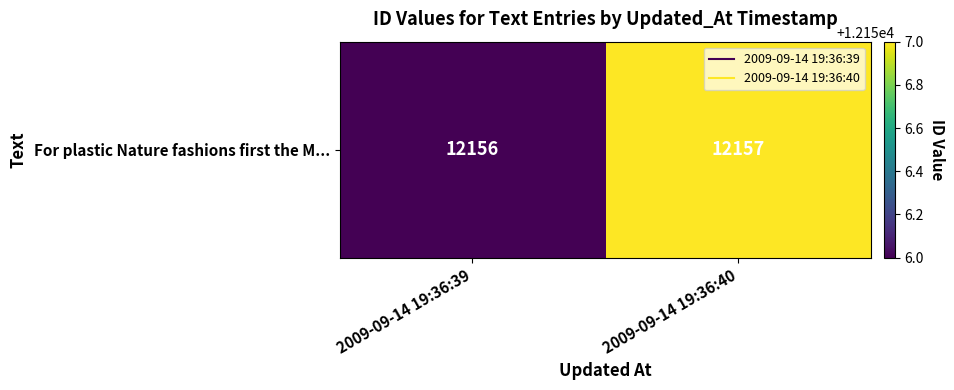

Is it true that the value at 2009-09-14 19:36:39 is 7107?

False